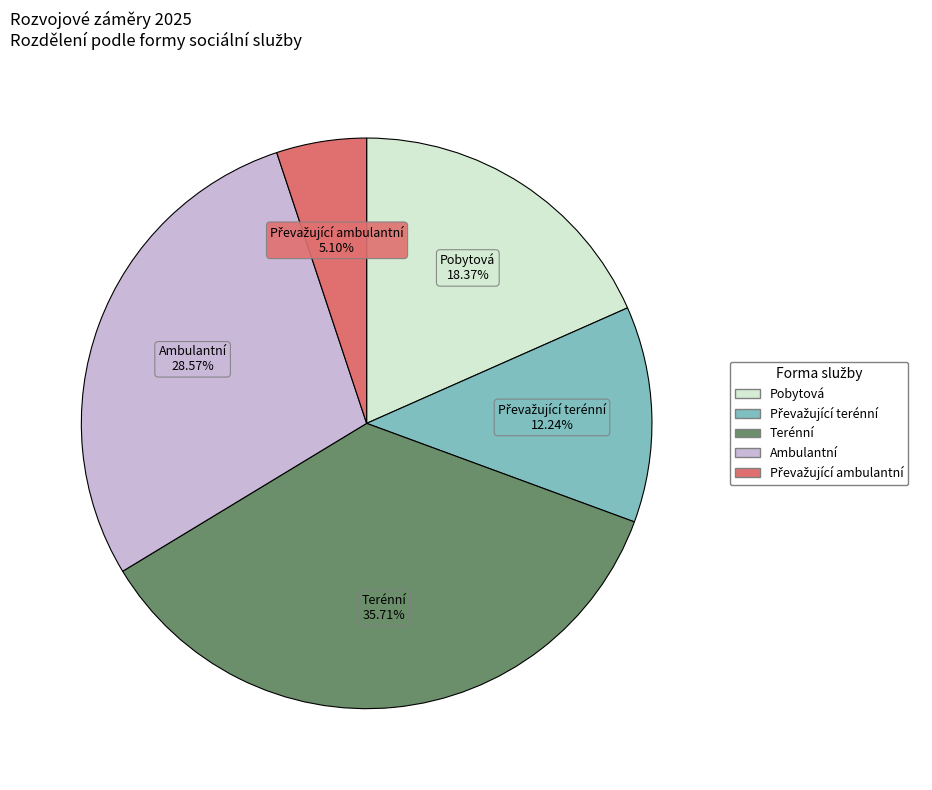

True or false: Ambulantní accounts for 29% of the total.

True